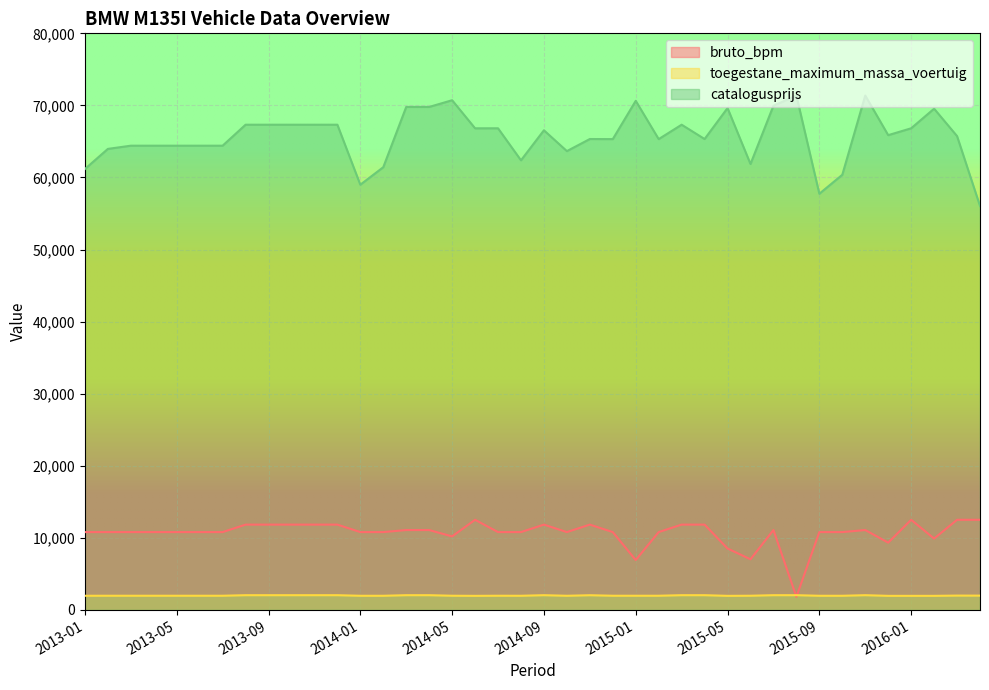

List the series in order of their peak value, lowest first.

toegestane_maximum_massa_voertuig, bruto_bpm, catalogusprijs